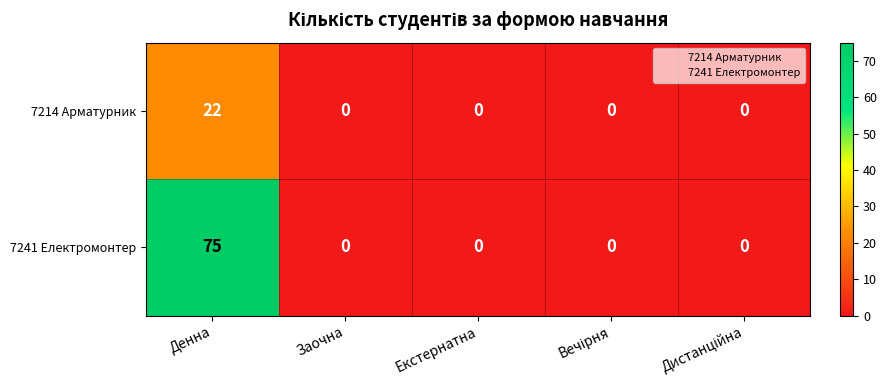

At which category is the sum across all series the highest?

Денна